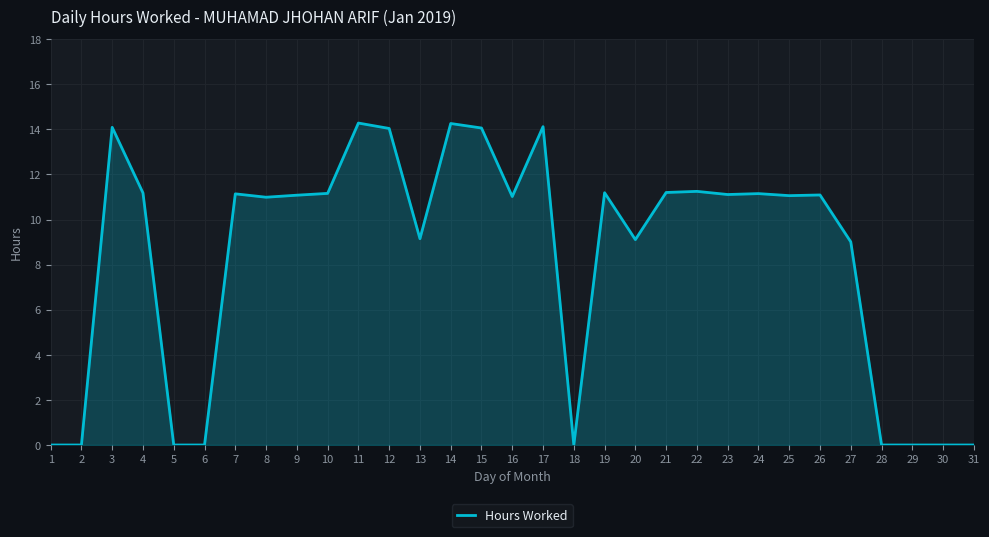

Where is the first local maximum?

3